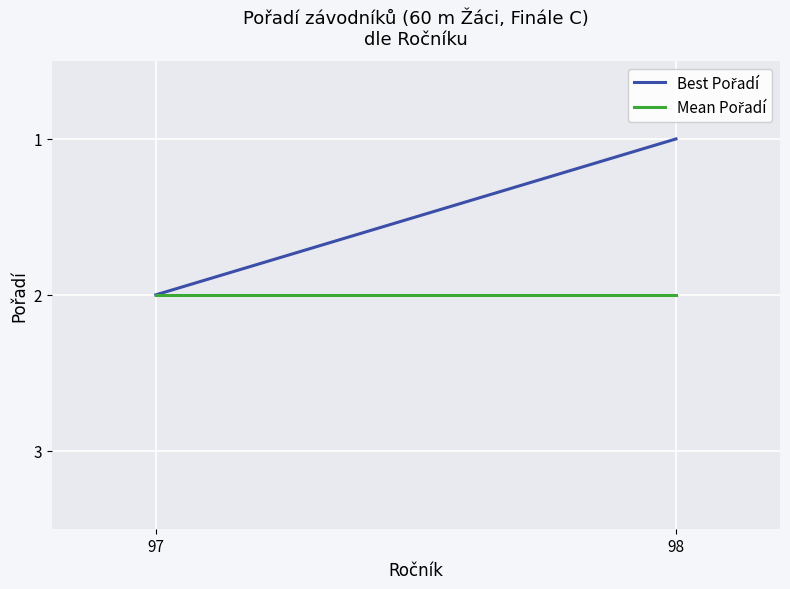

How many lines are shown in the chart?

2